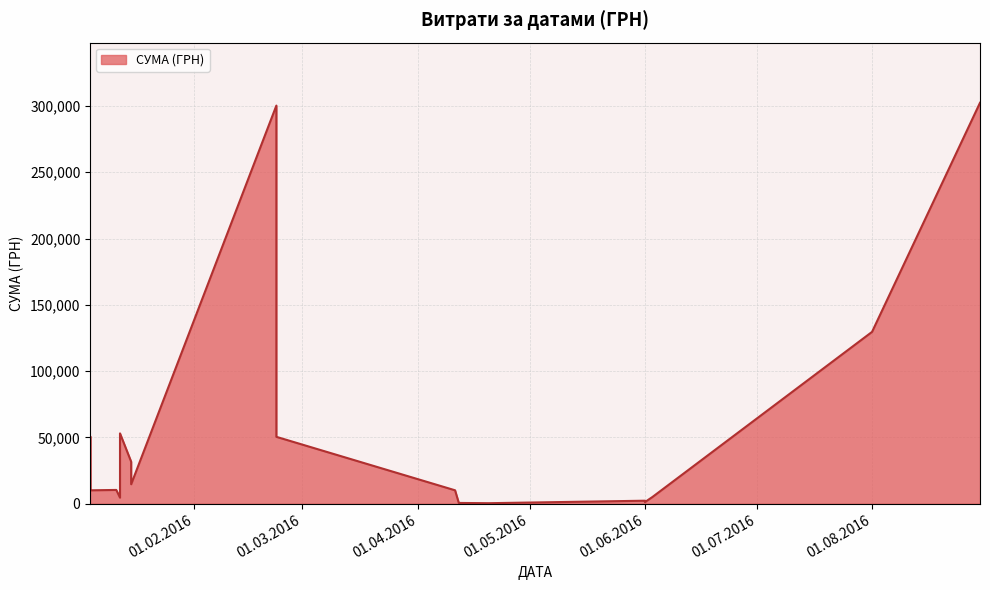

What is the greatest value displayed?

302434.3